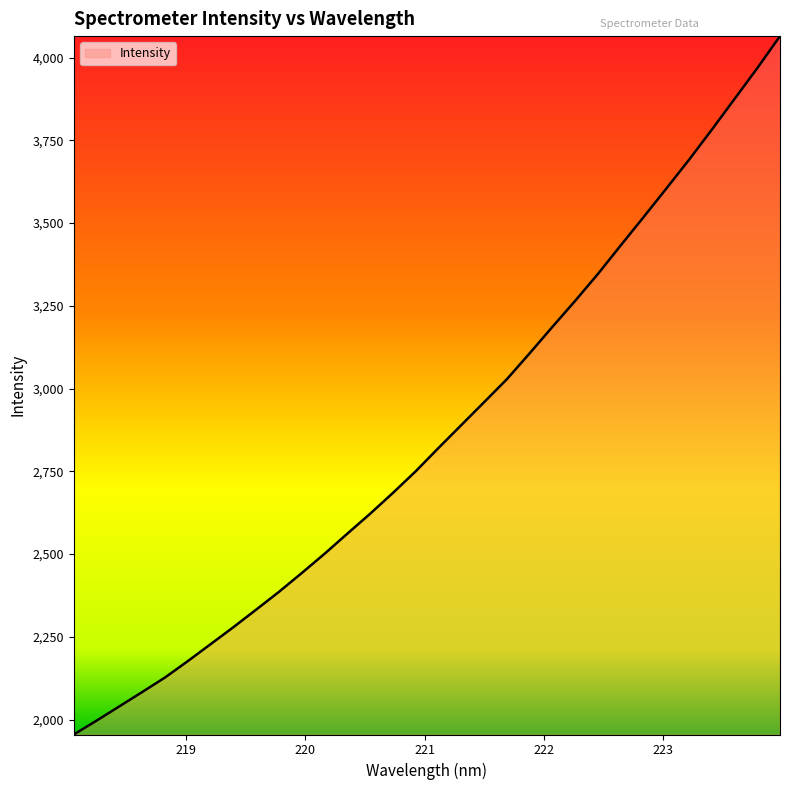

What is the smallest value displayed?

1955.1